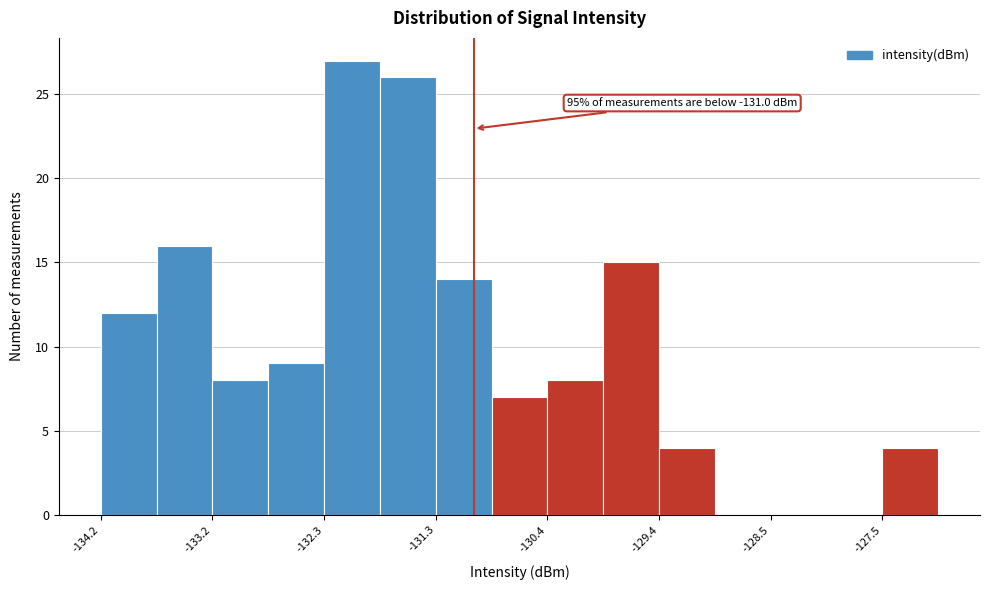

Which range on the x-axis has the tallest bar?

-132.3 to -131.8